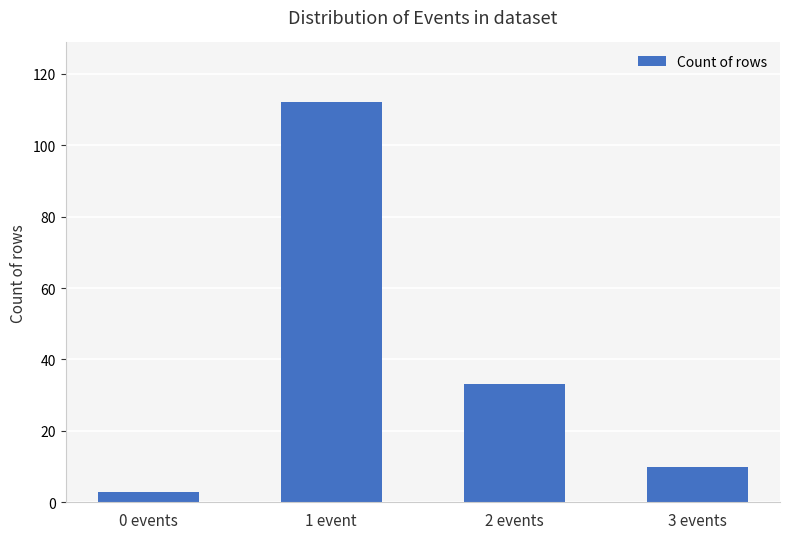

What position from the left is 1 event?

2